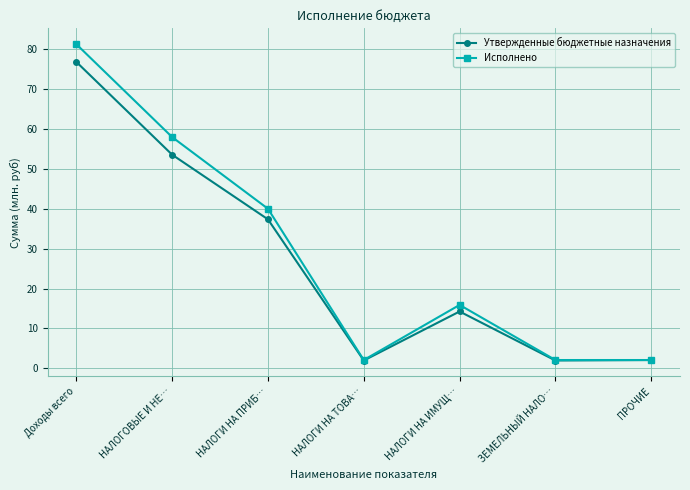

Rank the series by their average value, from highest to lowest.

Исполнено, Утвержденные бюджетные назначения